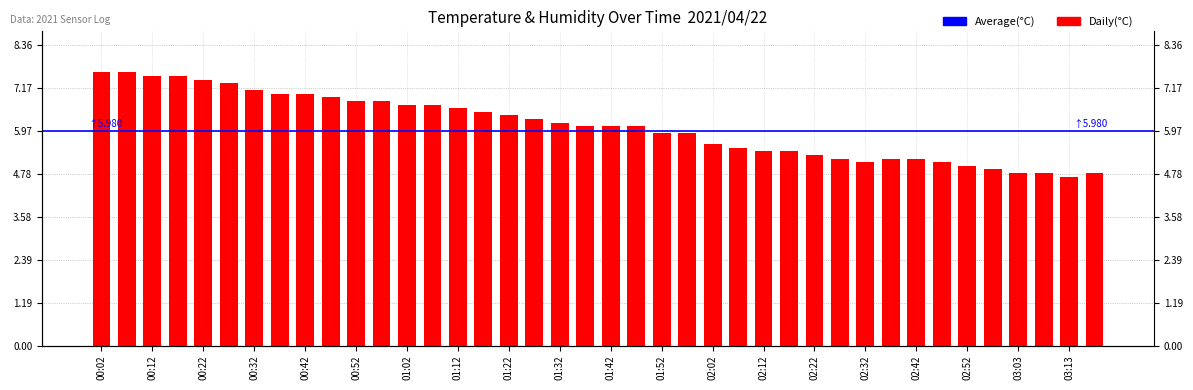

How many data points does each series have?

40